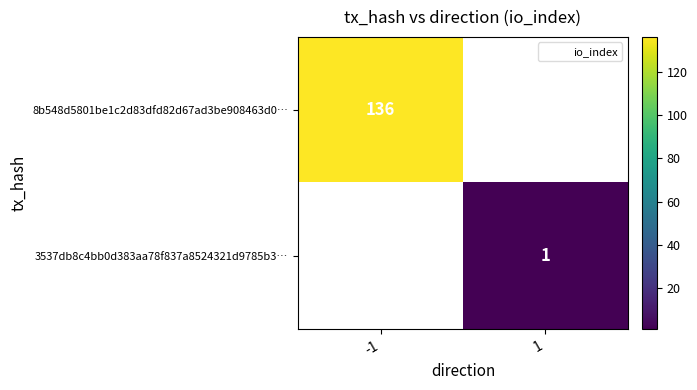

At which label does 8b548d5801be1c2d83dfd82d67ad3be908463d0… reach its minimum?

-1